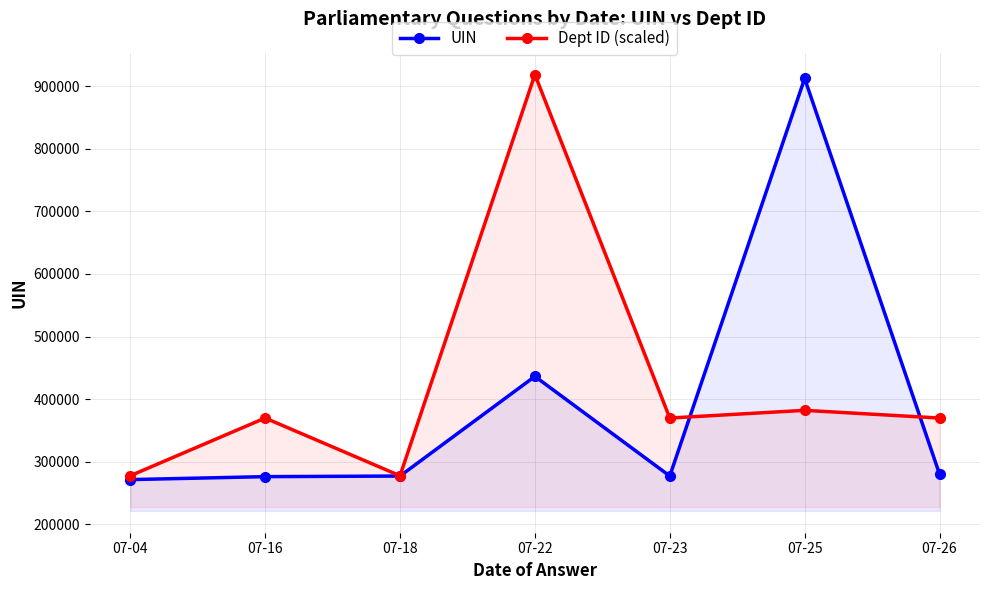

True or false: UIN and Dept ID (scaled) cross at least once.

True